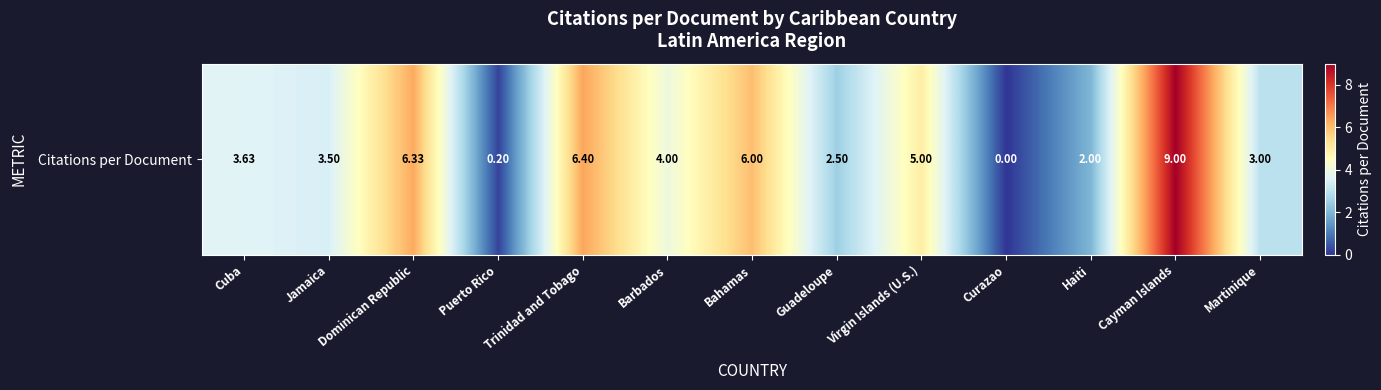

What is the difference between the values at Guadeloupe and Barbados?

1.5